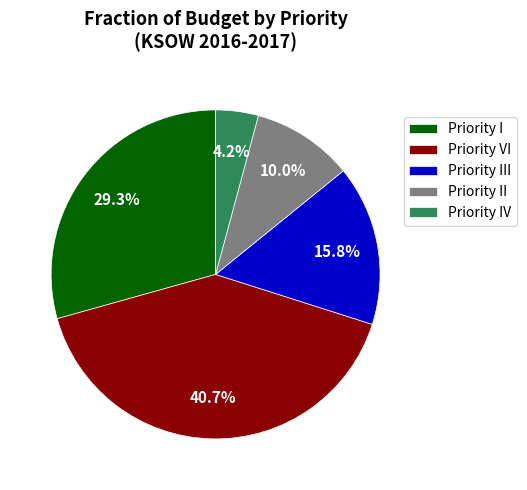

Between Priority II and Priority I, which is larger?

Priority I